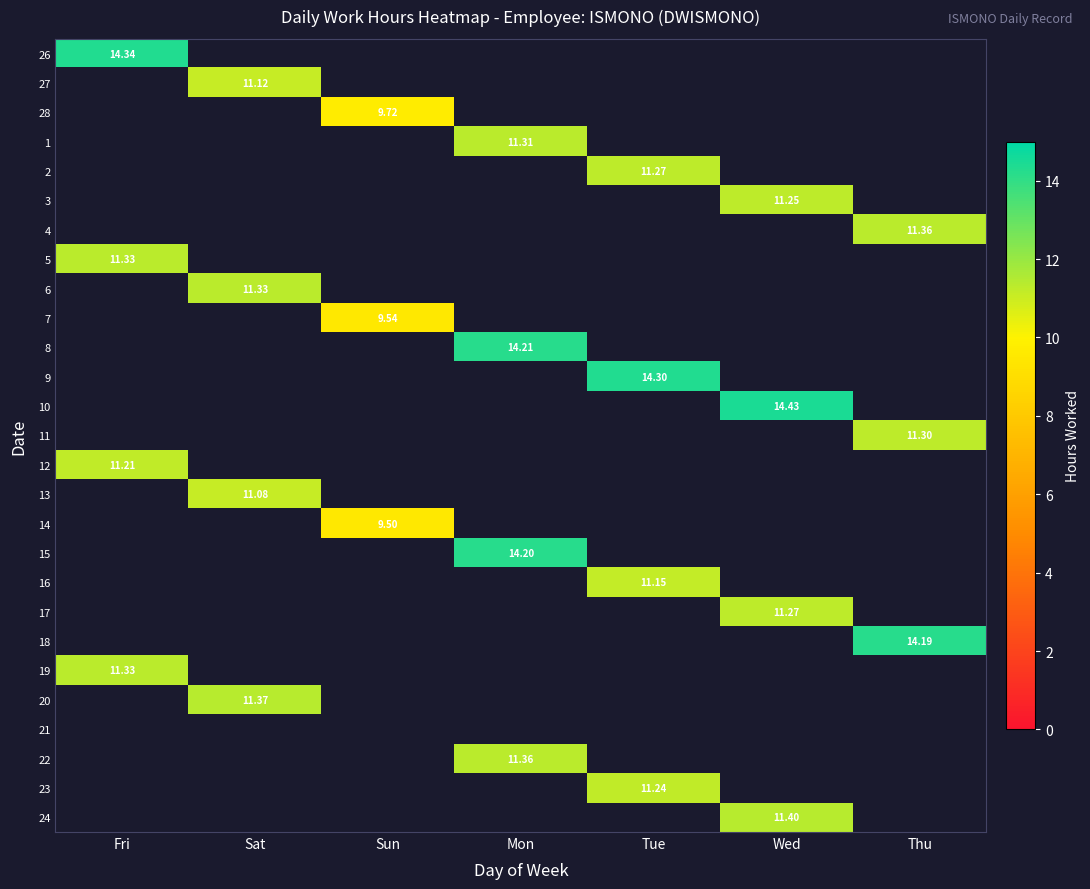

Count the number of data series in this chart.

27